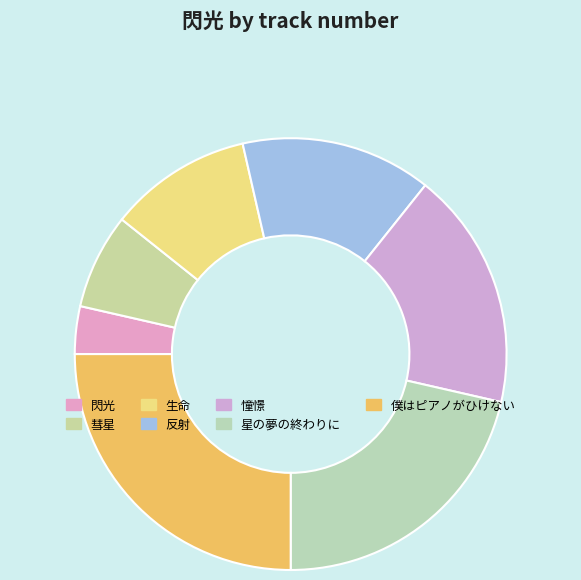

Count the number of slices in the pie.

7